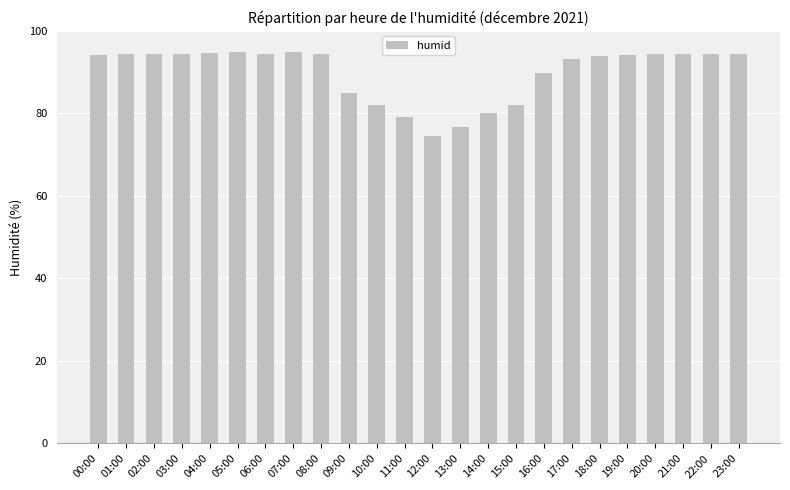

Which category has the lowest value across all series?

12:00